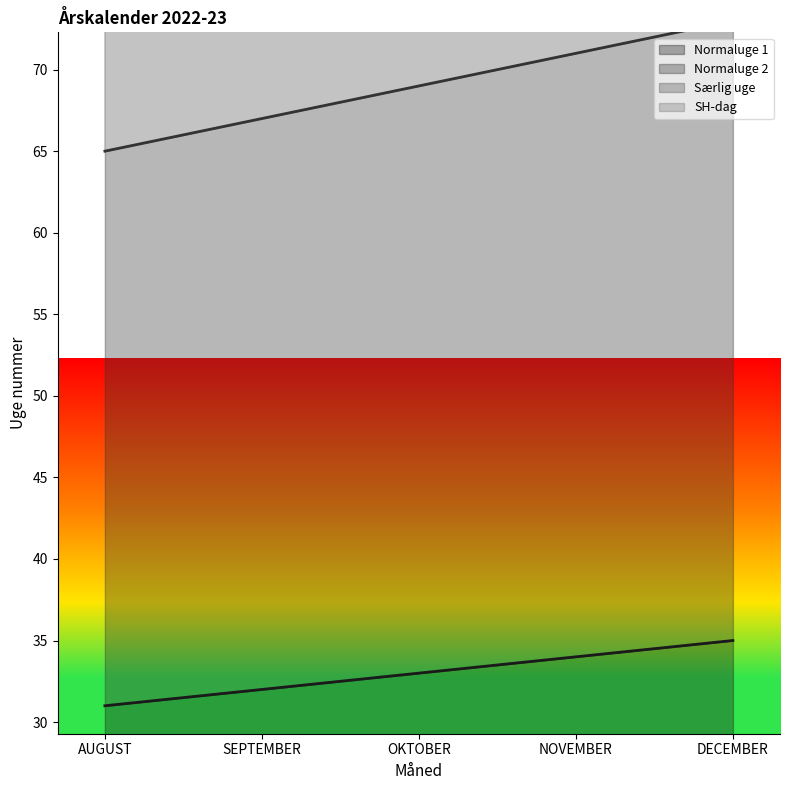

Between AUGUST and NOVEMBER, which series saw the biggest shift?

SH-dag